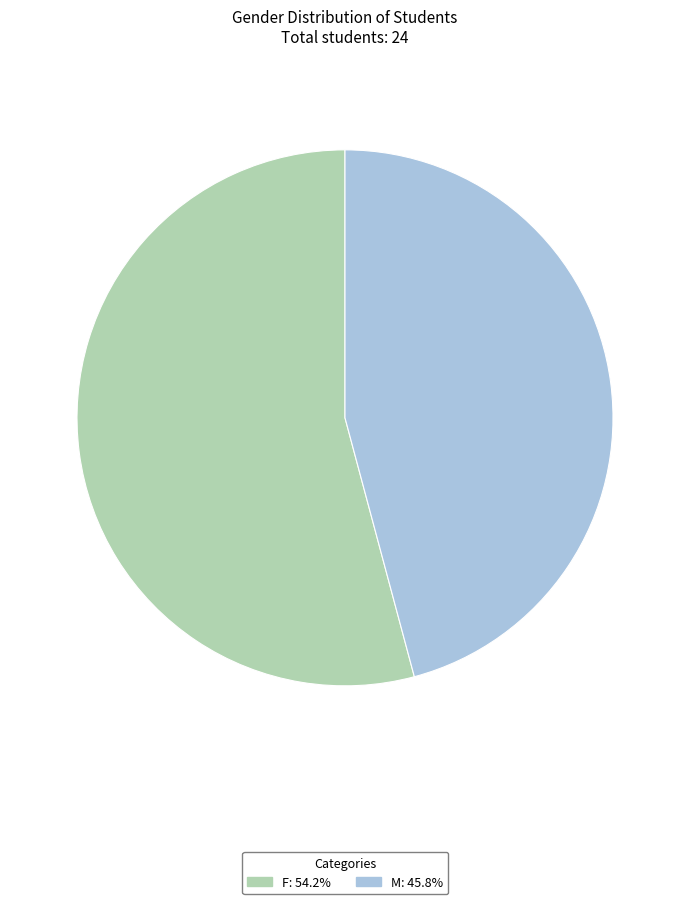

Approximately how many times larger is the value at M compared to F?

0.8